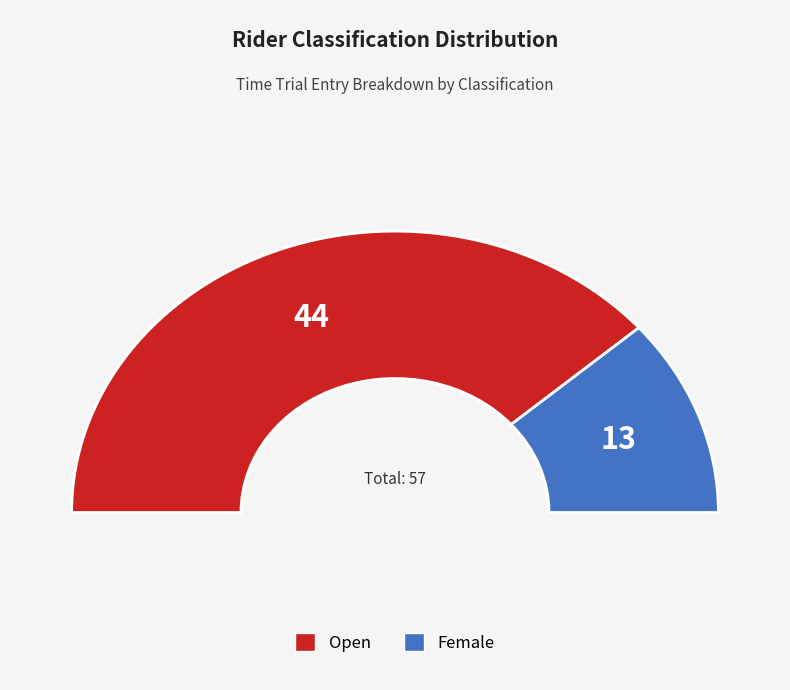

What is the smallest slice in the pie chart?

Female